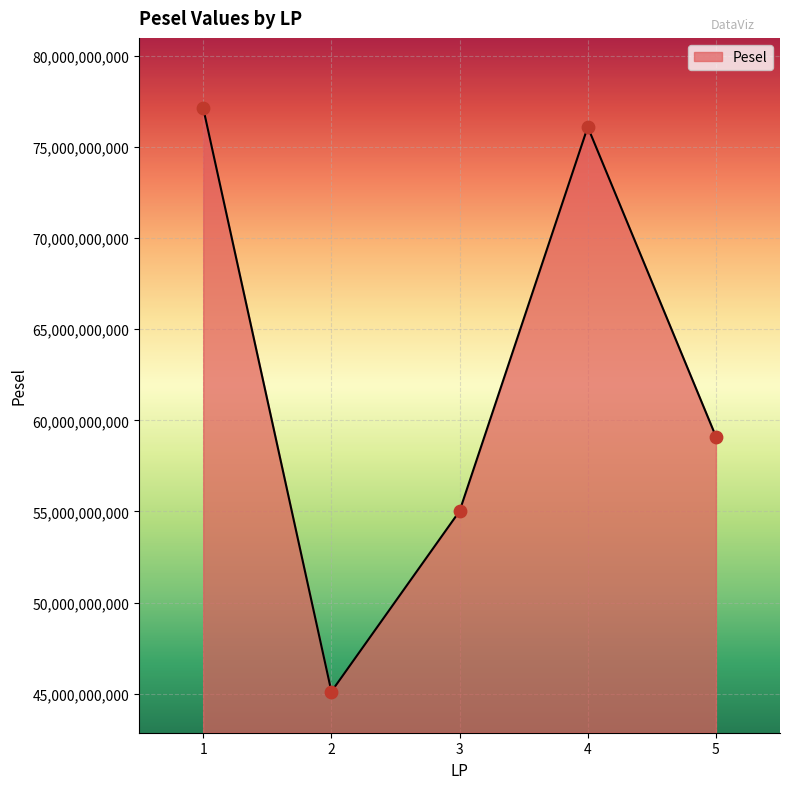

Approximately how many times larger is the value at 3 compared to 5?

0.9